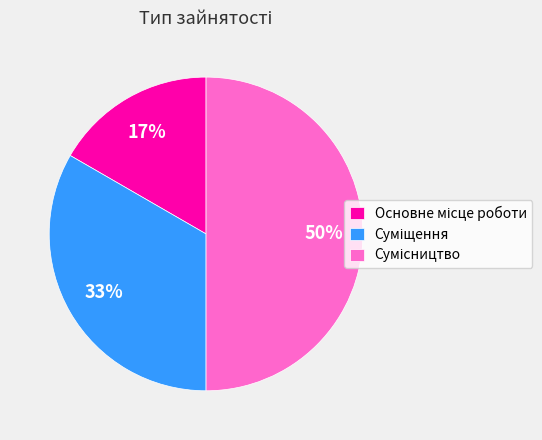

To the nearest percent, what is the difference between the largest and smallest slice percentages?

33%